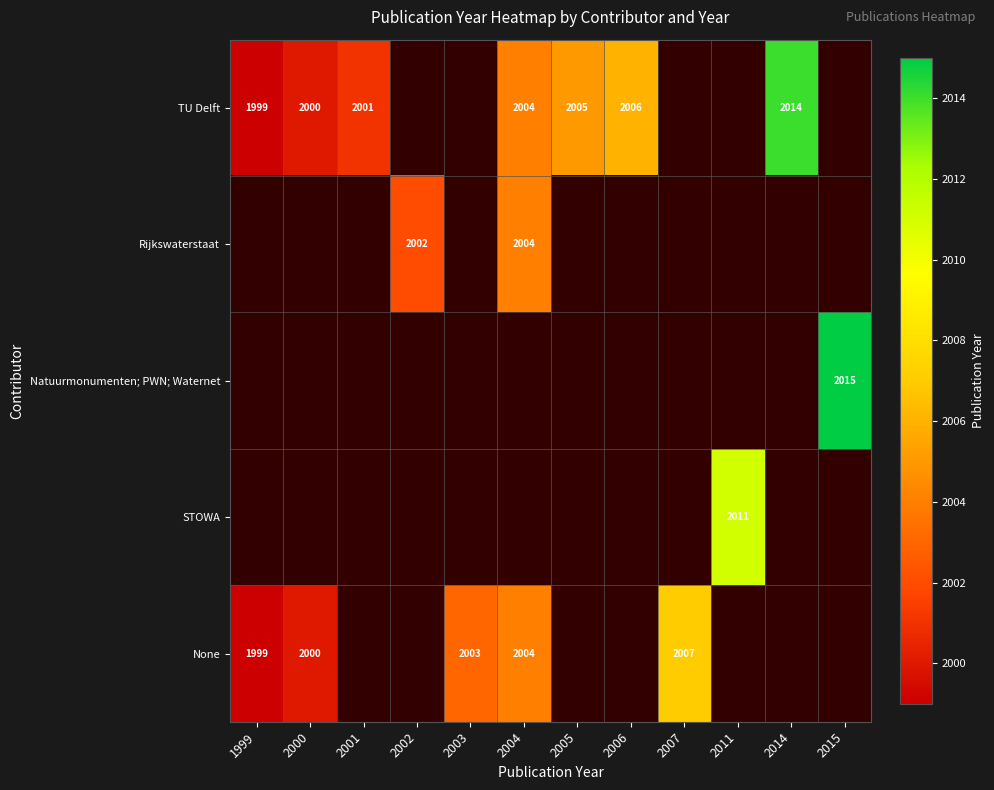

Is it true that None equals 2000 at 2000?

True